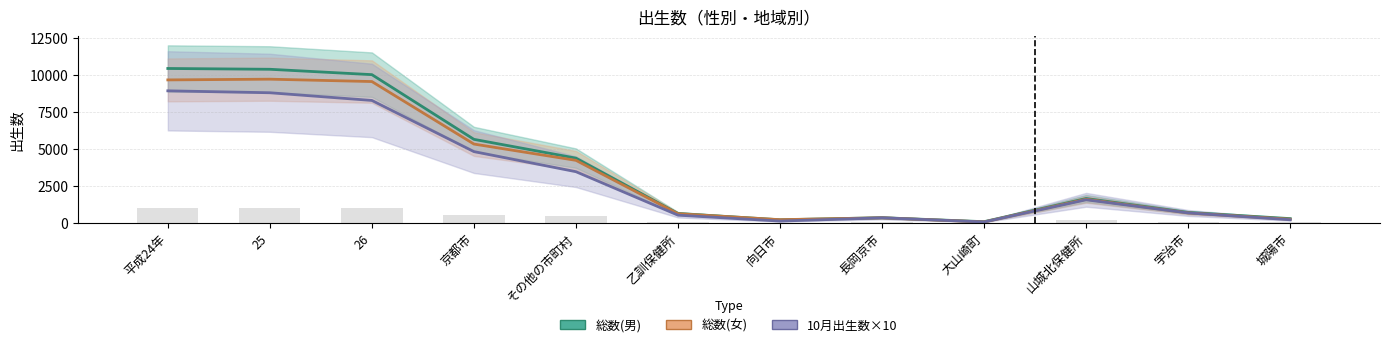

The 総数(男) series shows 9440 at 京都市. True or false?

False